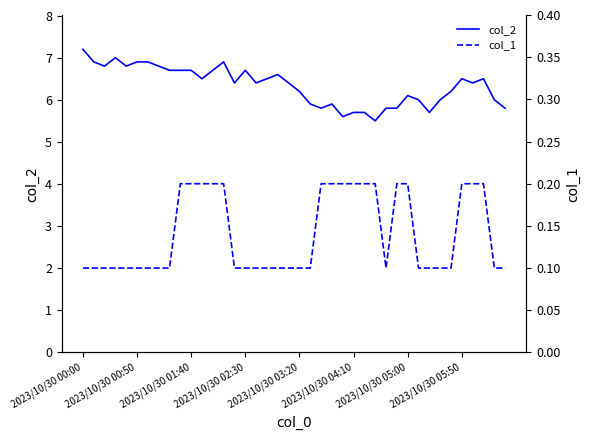

True or false: col_2 has more than 1 points higher than both neighbors.

True